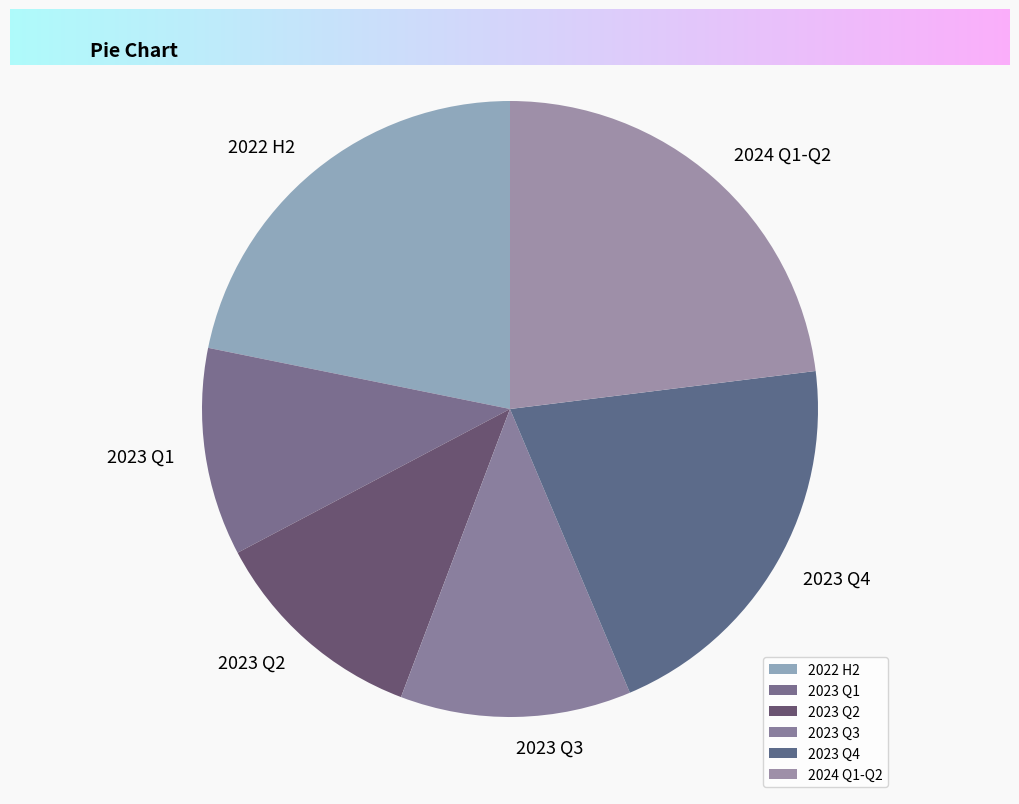

Combined, do 2023 Q3 and 2023 Q4 account for over 50%?

No